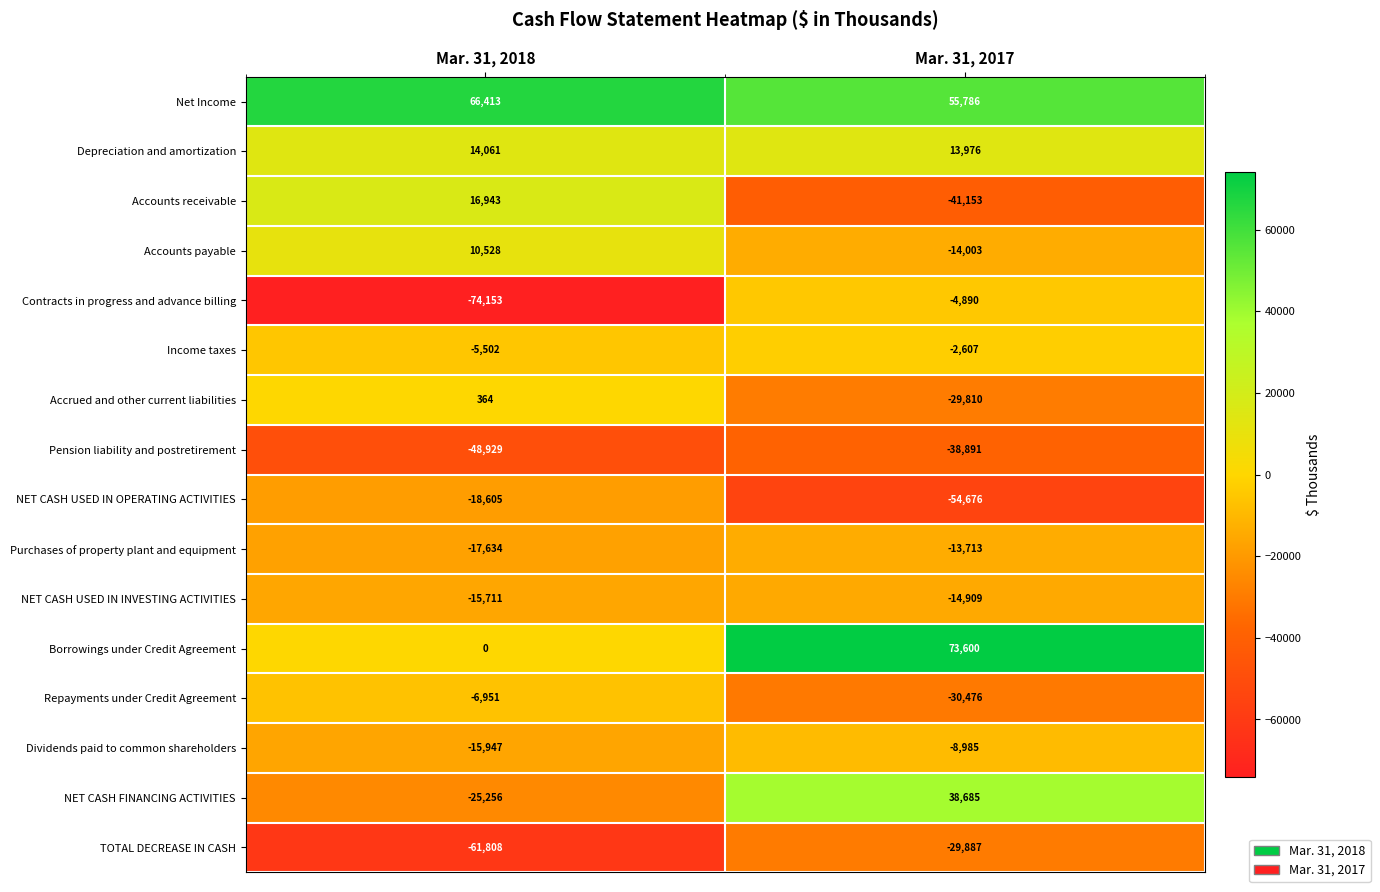

What is the total value across all series at Mar. 31, 2018?

-182187